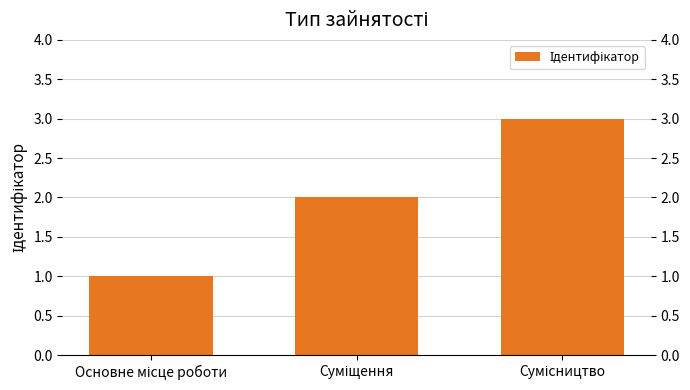

What is the greatest value displayed?

3